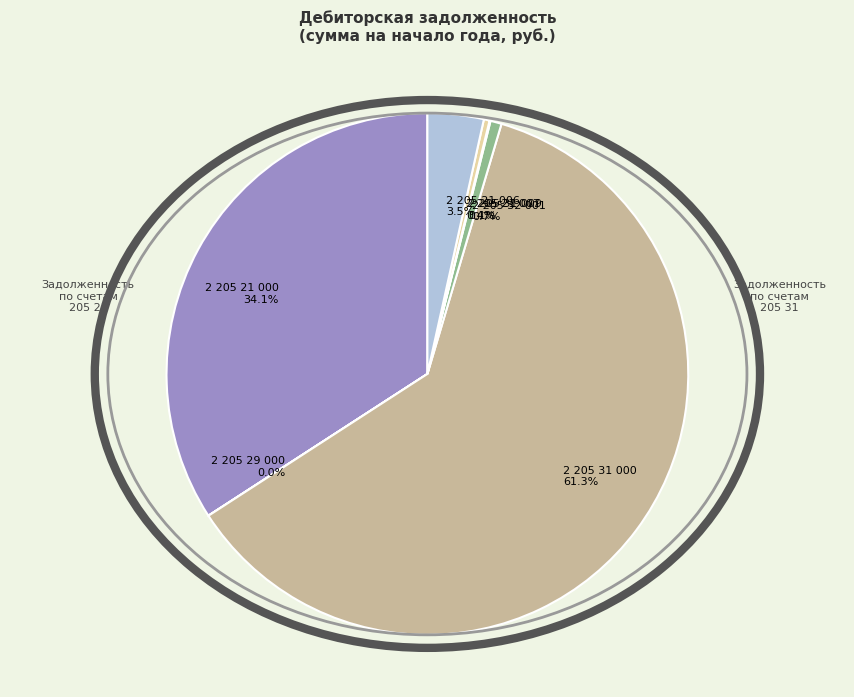

Does 2 205 21 006 account for over 50% of the chart?

No